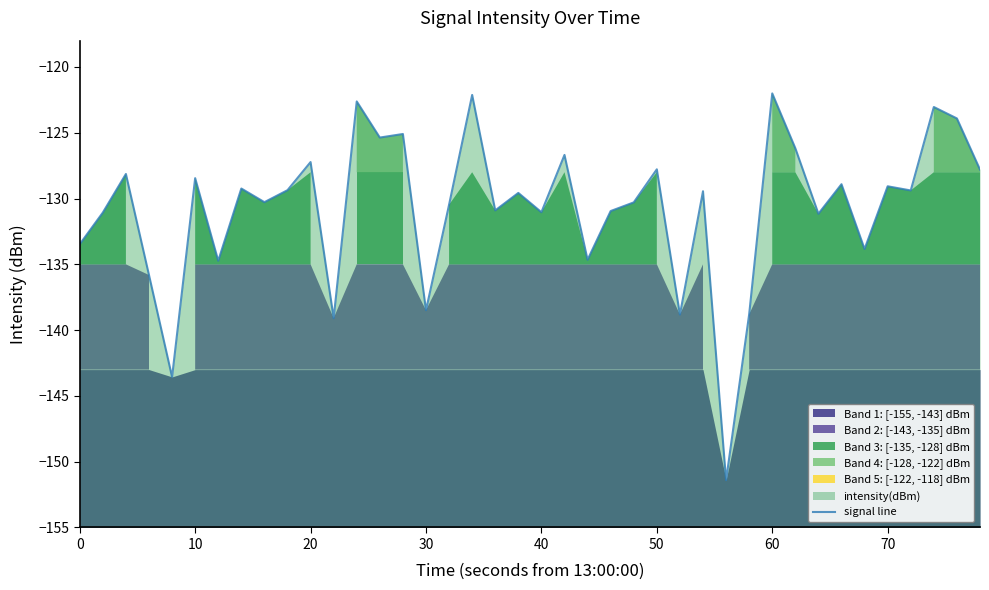

Does the chart have visible grid lines?

No